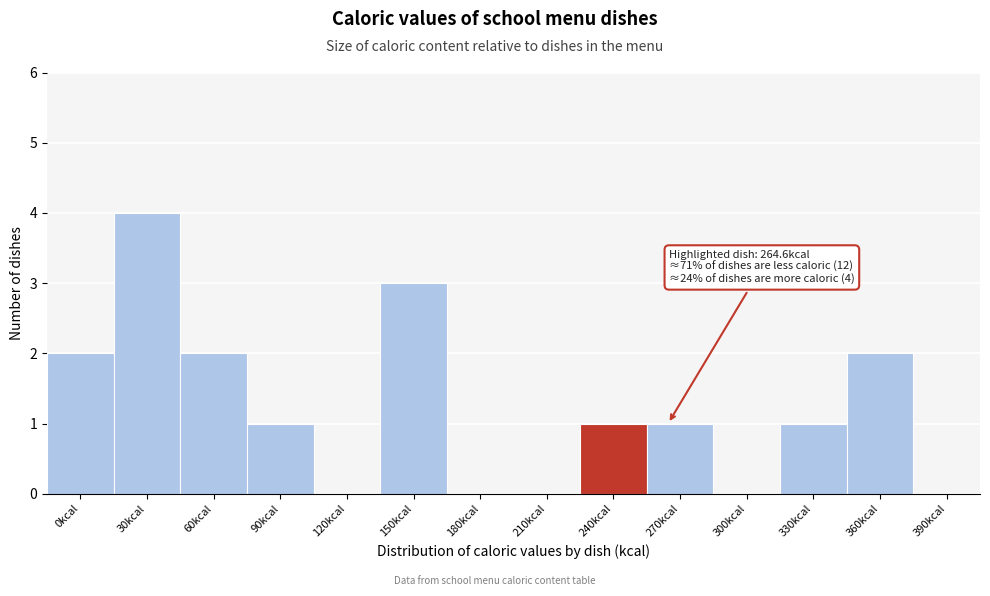

Reading right to left, what are all the values shown in this chart?

390kcal=0	360kcal=2	330kcal=1	300kcal=0	270kcal=1	240kcal=1	210kcal=0	180kcal=0	150kcal=3	120kcal=0	90kcal=1	60kcal=2	30kcal=4	0kcal=2